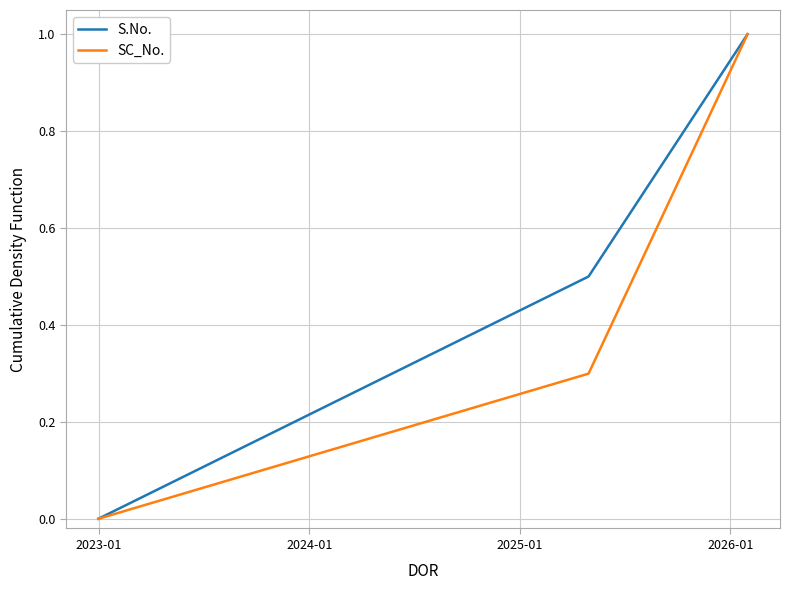

Rank the series by their average value, from lowest to highest.

SC_No., S.No.